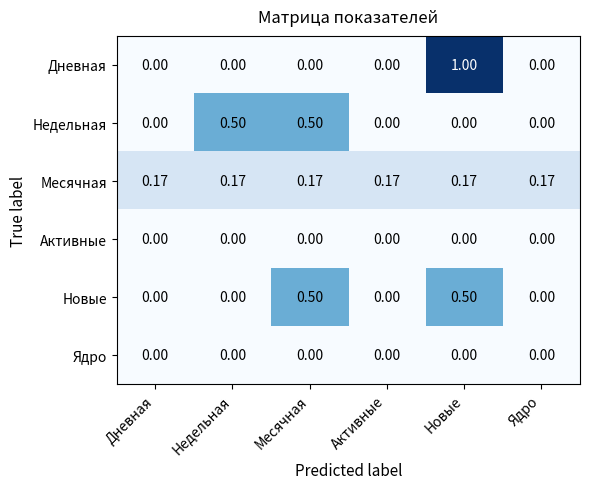

Which category has the highest value across all series?

Новые